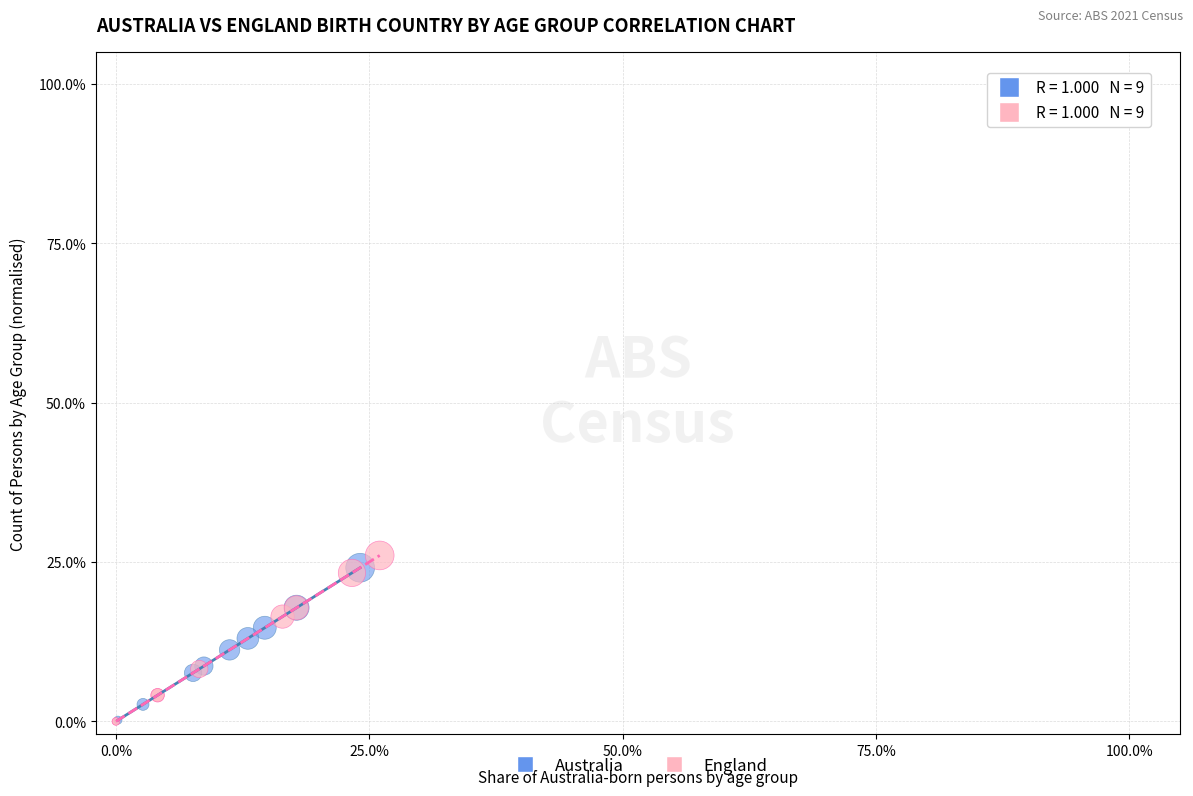

Which series contains the highest Y value?

England